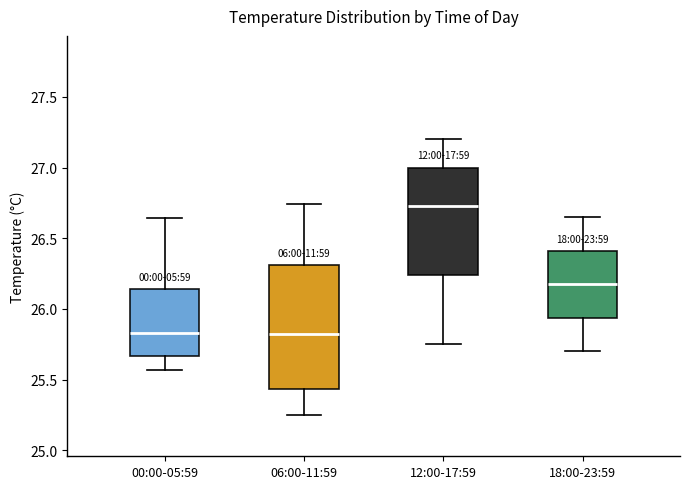

Comparing the boxes themselves (not the whiskers), which one is the tallest?

06:00-11:59